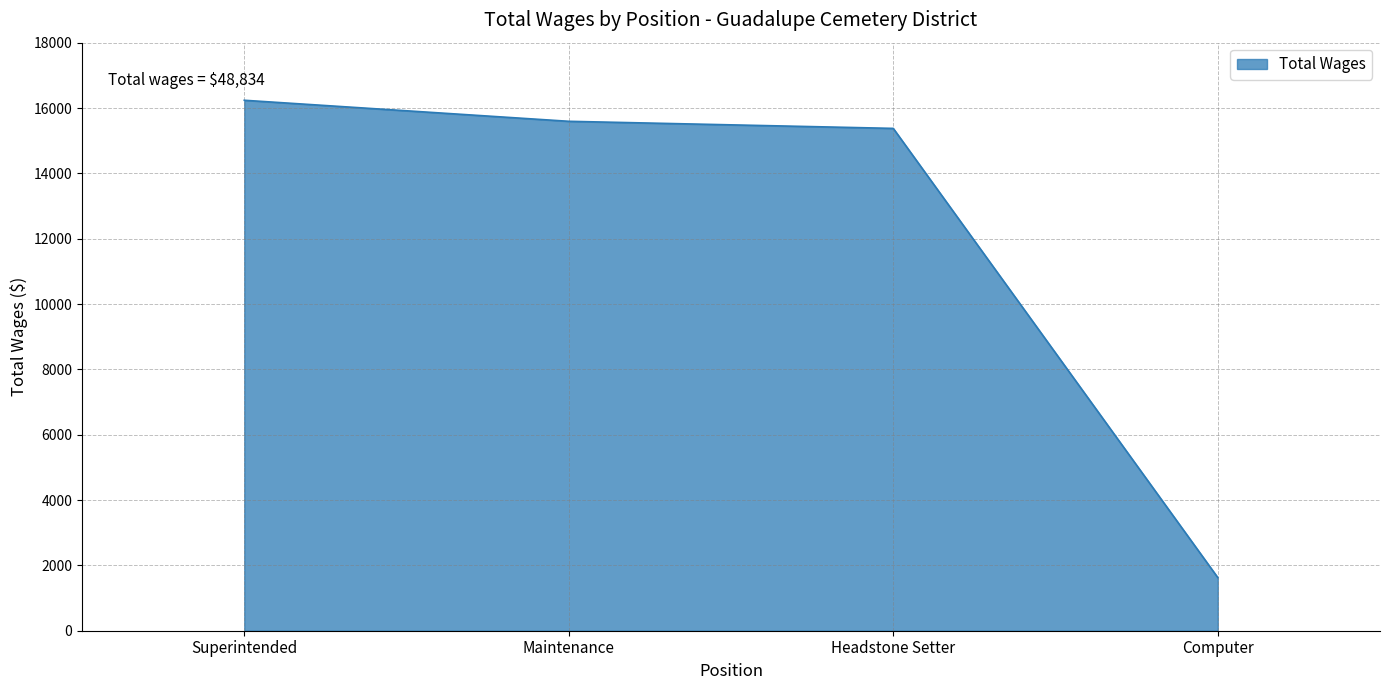

Is it true that the value at Computer is 2634?

False